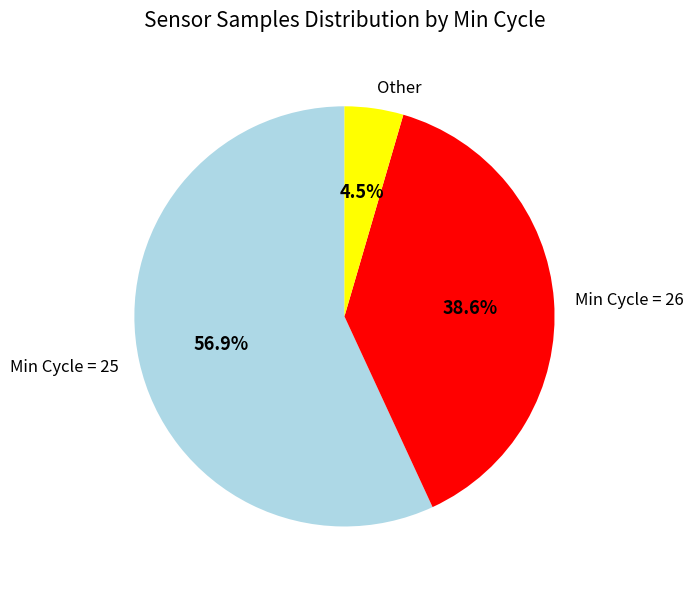

Rank the categories by value from highest to lowest.

Min Cycle = 25, Min Cycle = 26, Other